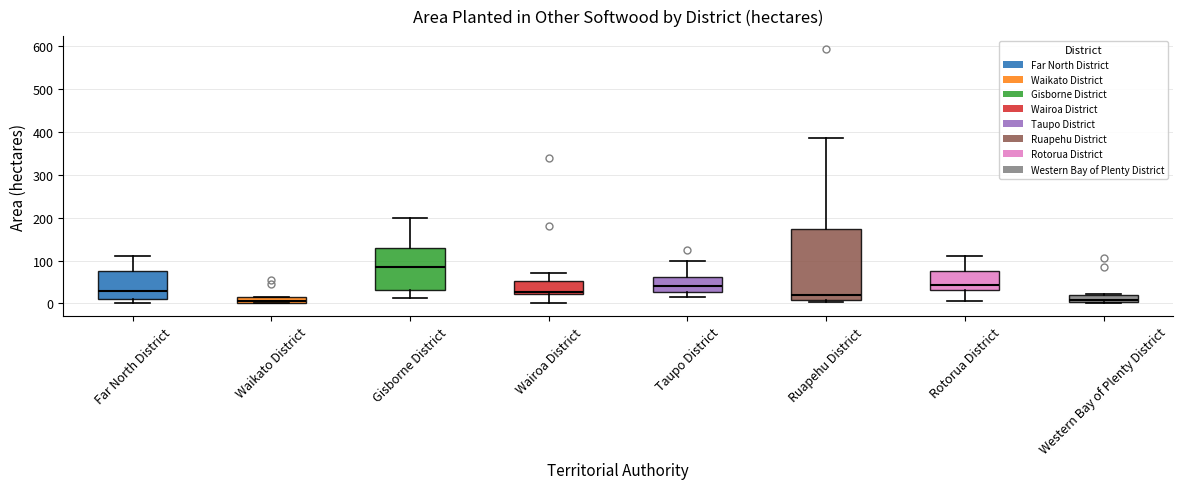

Which box's median line is the highest?

Gisborne District